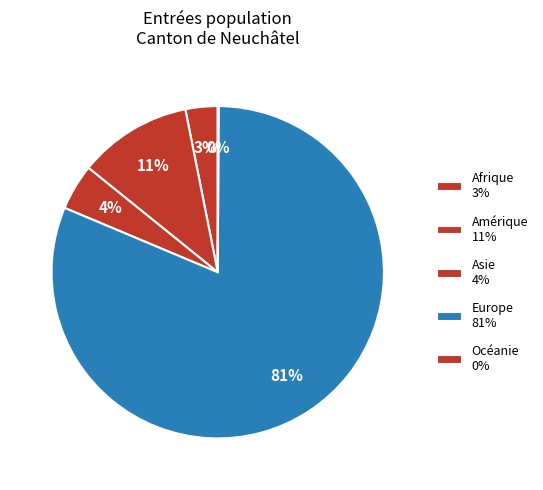

Count the number of slices in the pie.

5